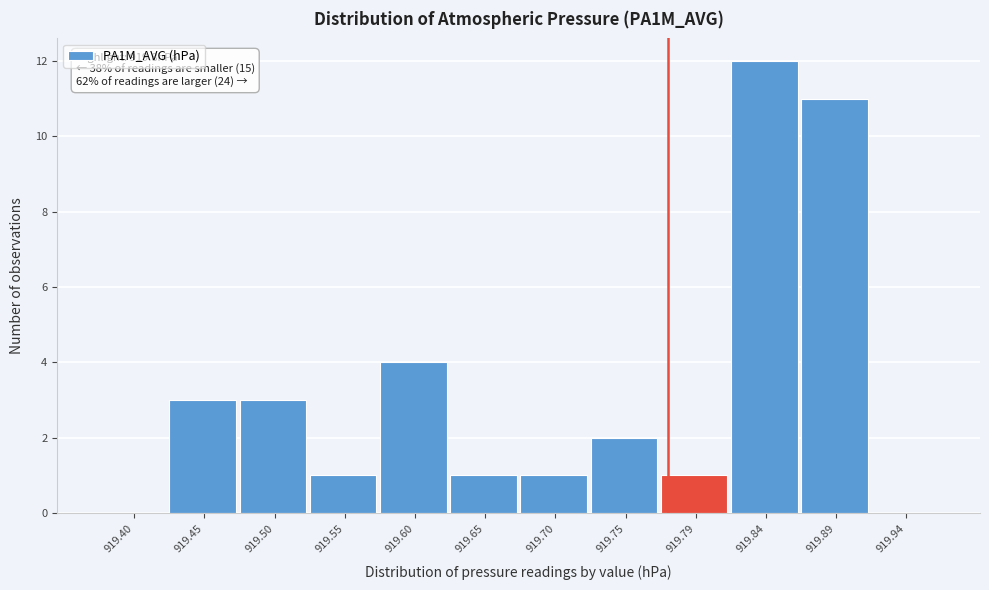

Reading right to left, transcribe all the data shown in this chart.

919.94=0	919.89=11	919.84=12	919.79=1	919.75=2	919.70=1	919.65=1	919.60=4	919.55=1	919.50=3	919.45=3	919.40=0